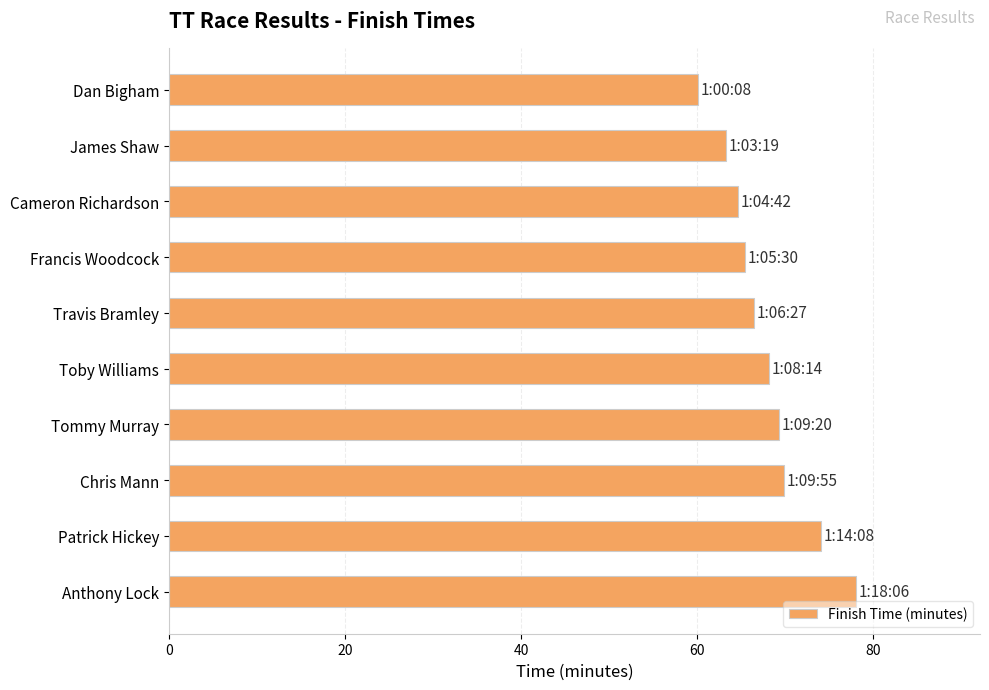

What is the value of the 8th bar from the top?

69.9